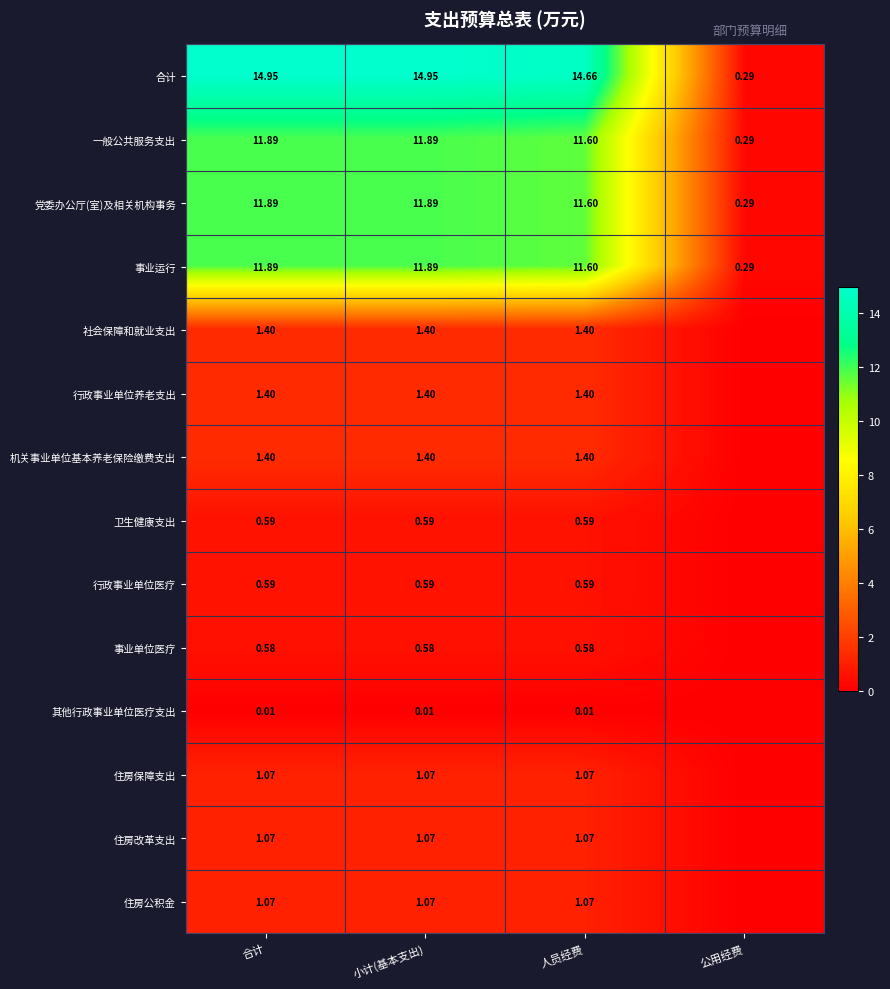

Where does the 党委办公厅(室)及相关机构事务 series first go above 11?

合计